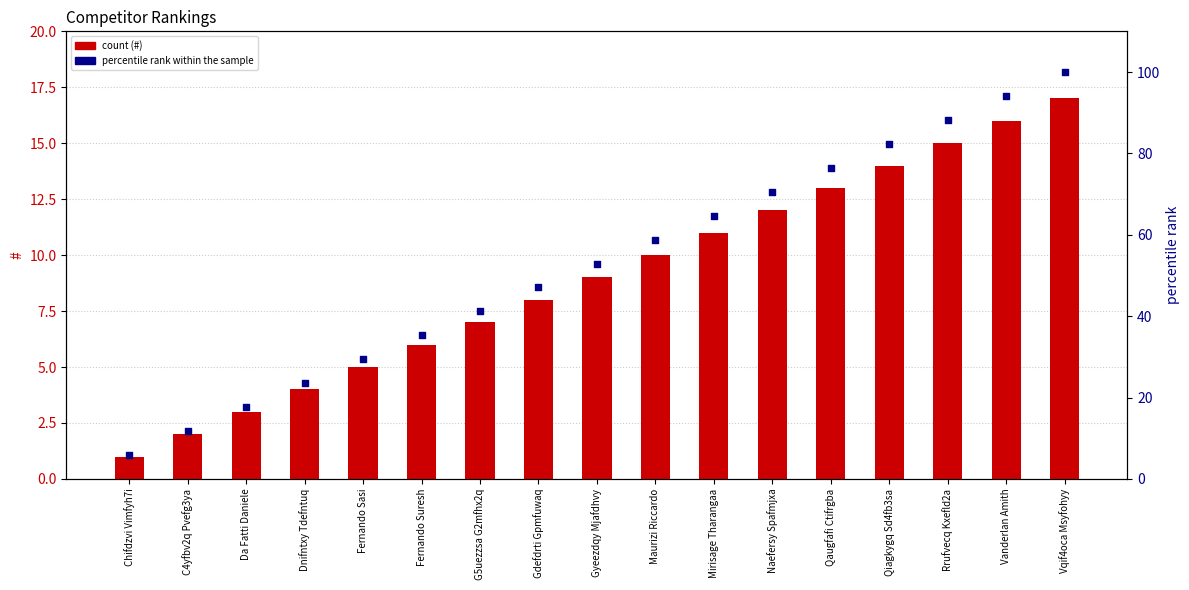

At how many categories does at least one series exceed 15?

15